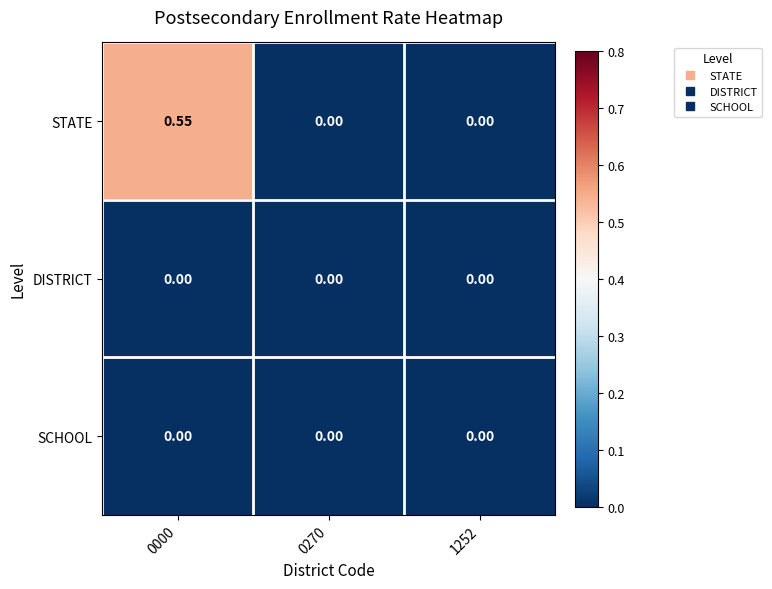

Which series changed the most between 0000 and 1252?

STATE